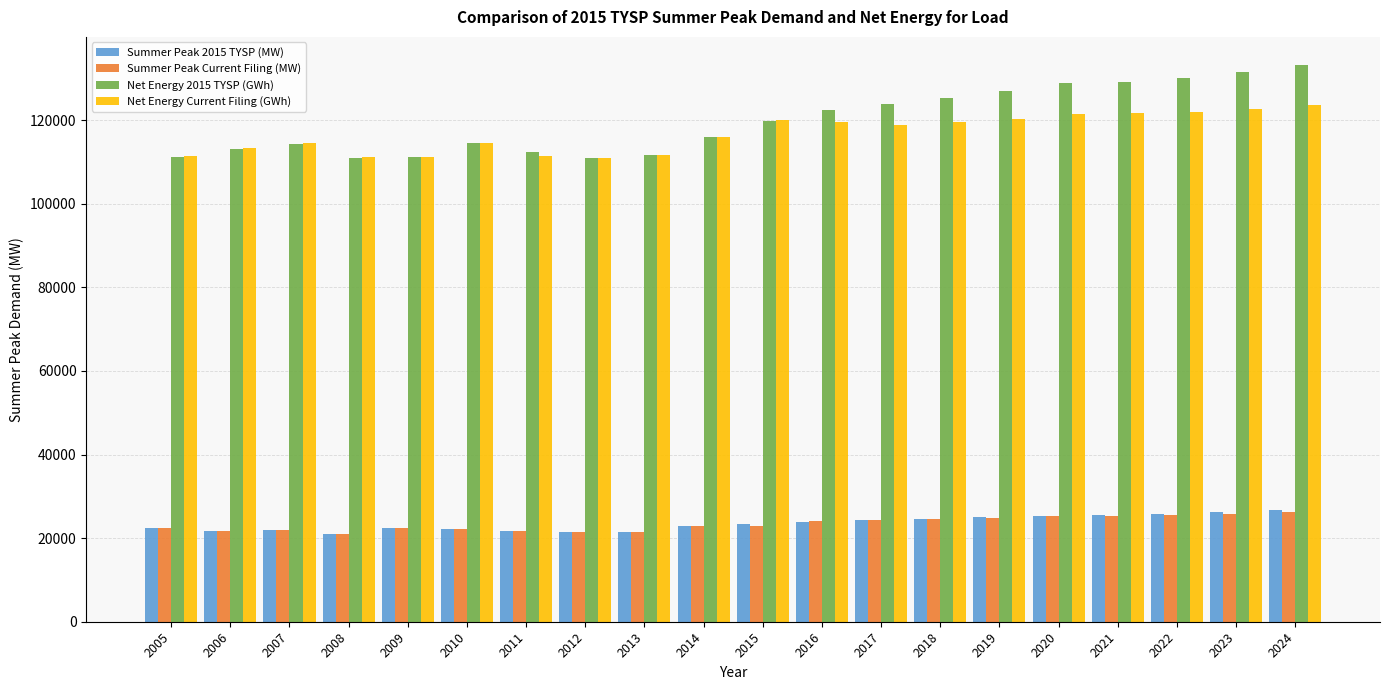

How many categories are shown in the chart?

20